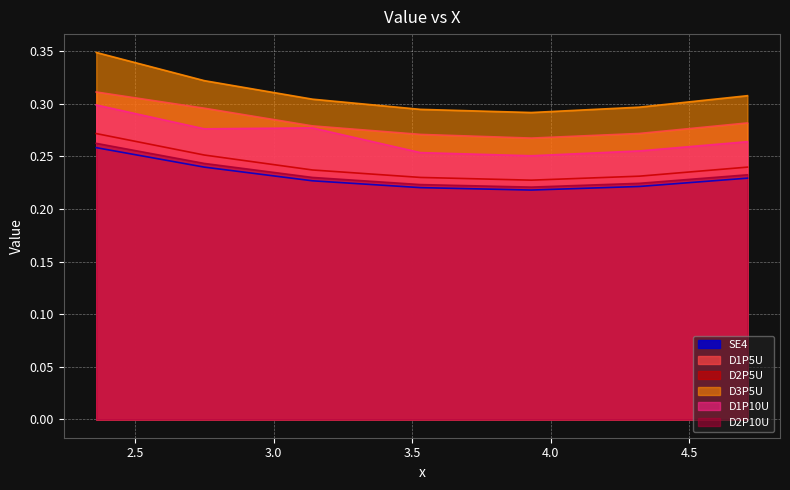

Which series has the largest range (max minus min)?

D3P5U